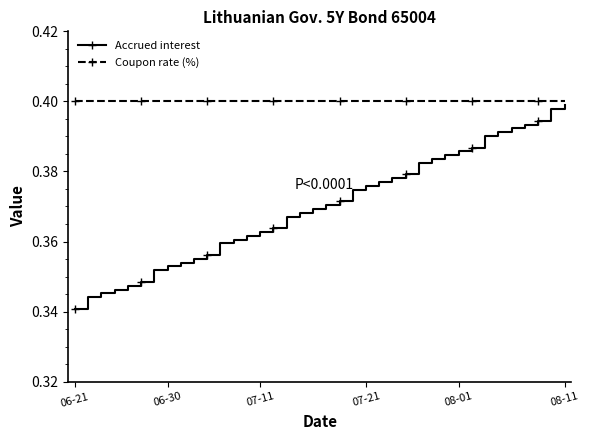

True or false: Coupon rate (%) and Accrued interest cross at least once.

False